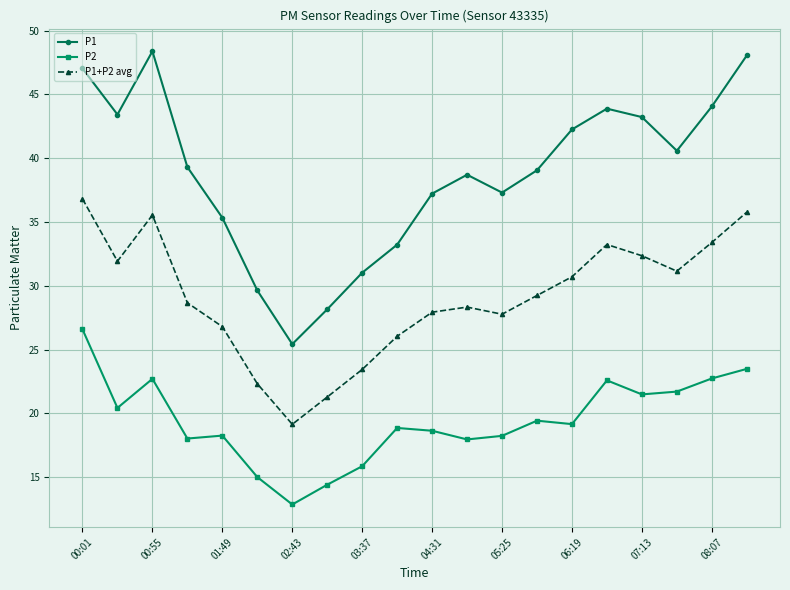

What is the value of the P1 point at the 12th from the left?

38.7